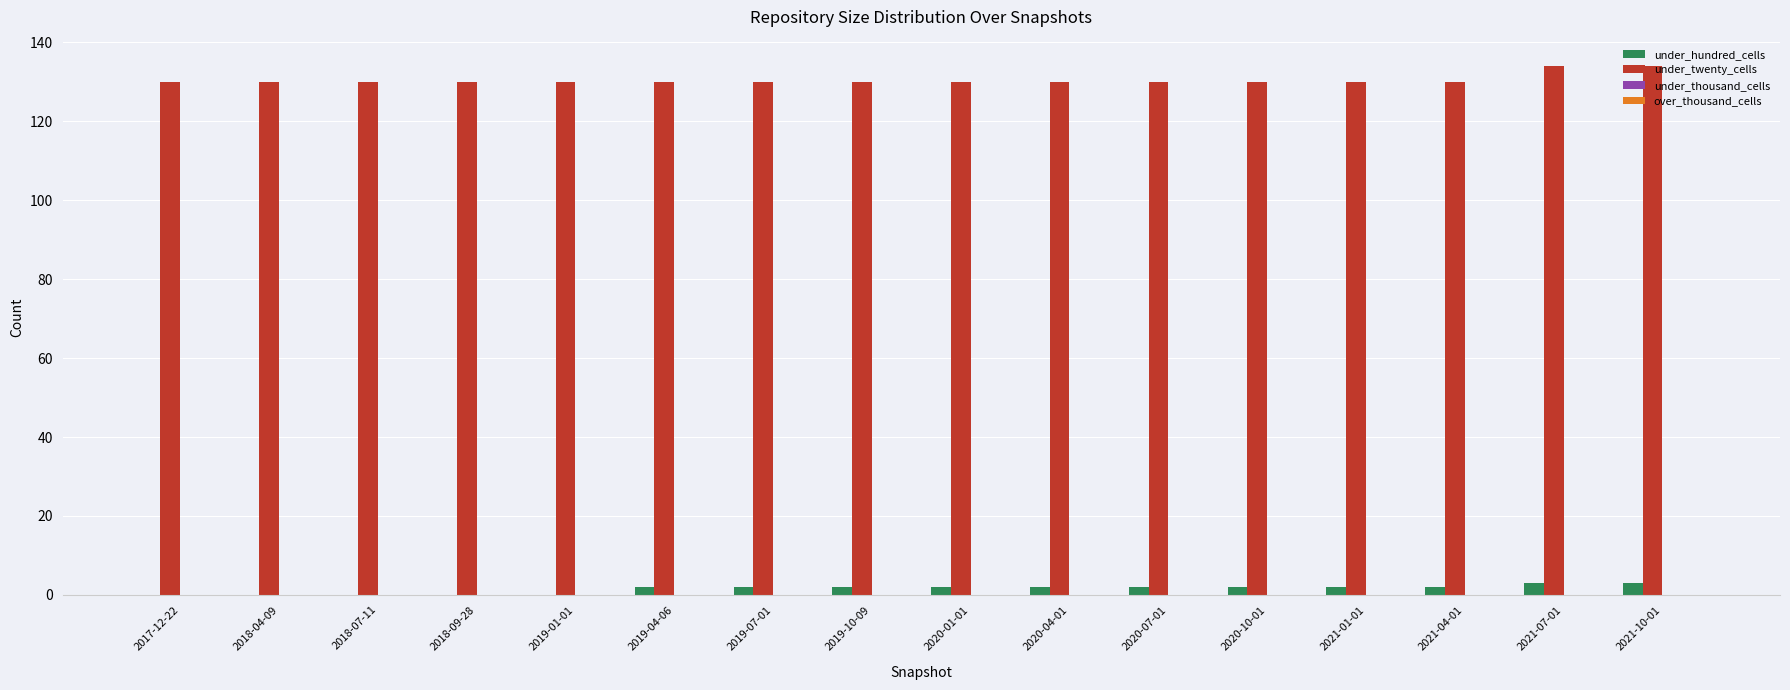

Are the bars horizontal?

No